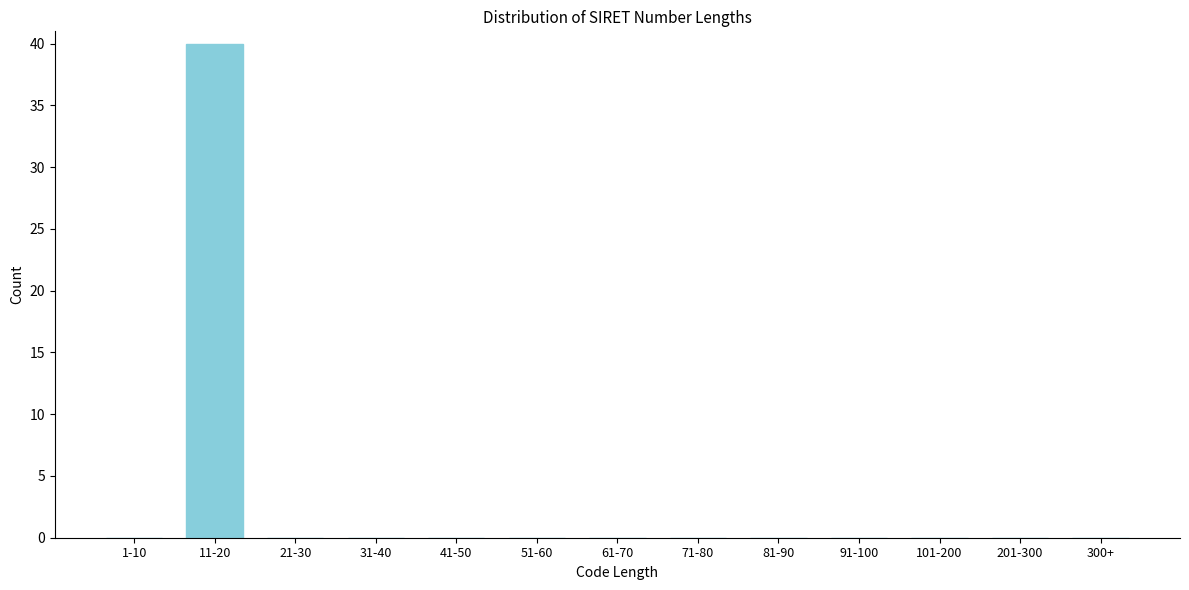

Reading right to left, what are all the values shown in this chart?

300+=0	201-300=0	101-200=0	91-100=0	81-90=0	71-80=0	61-70=0	51-60=0	41-50=0	31-40=0	21-30=0	11-20=40	1-10=0